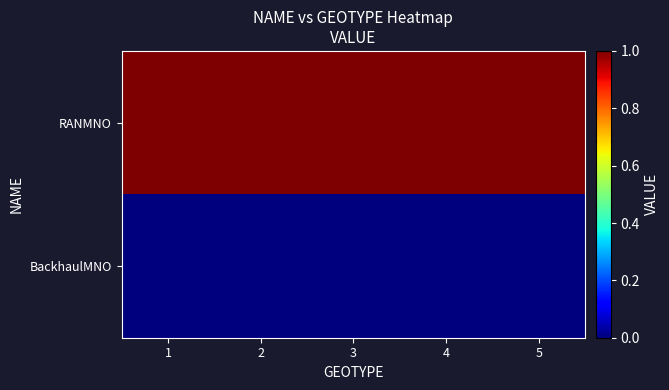

Rank the series at 5 from lowest to highest value.

BackhaulMNO, RANMNO